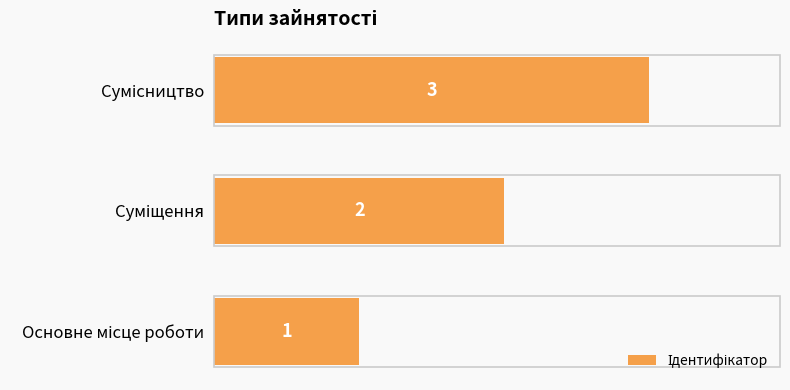

What is the maximum value shown in the chart?

3